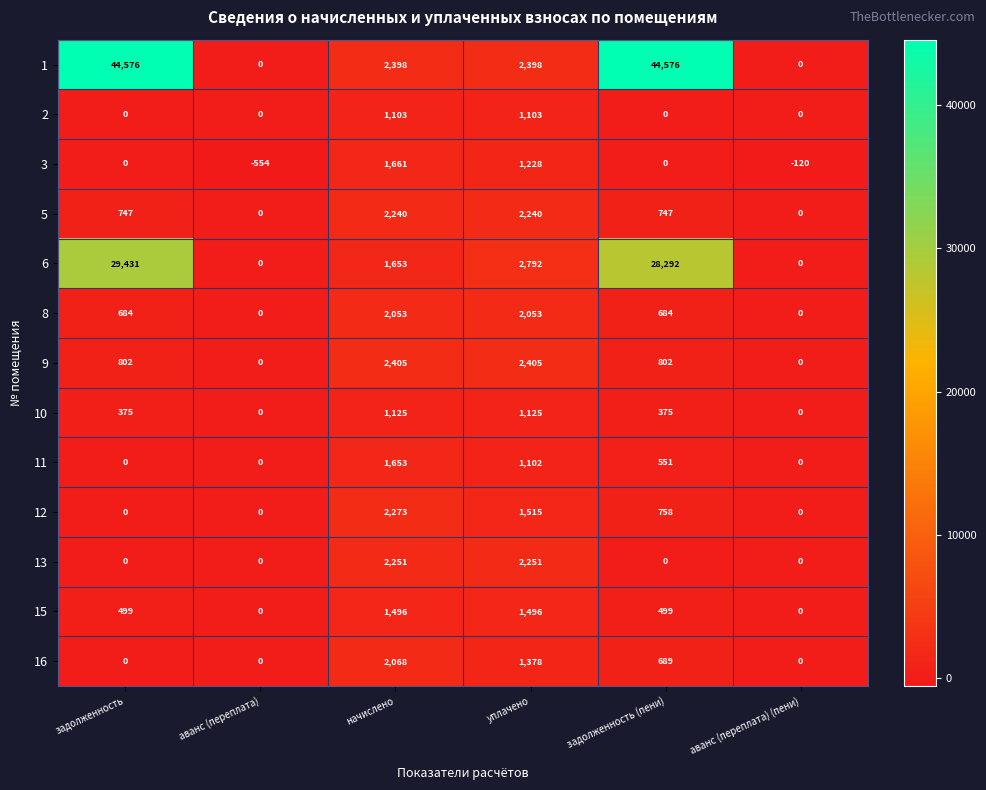

Is it true that 2 equals 1730 at уплачено?

False